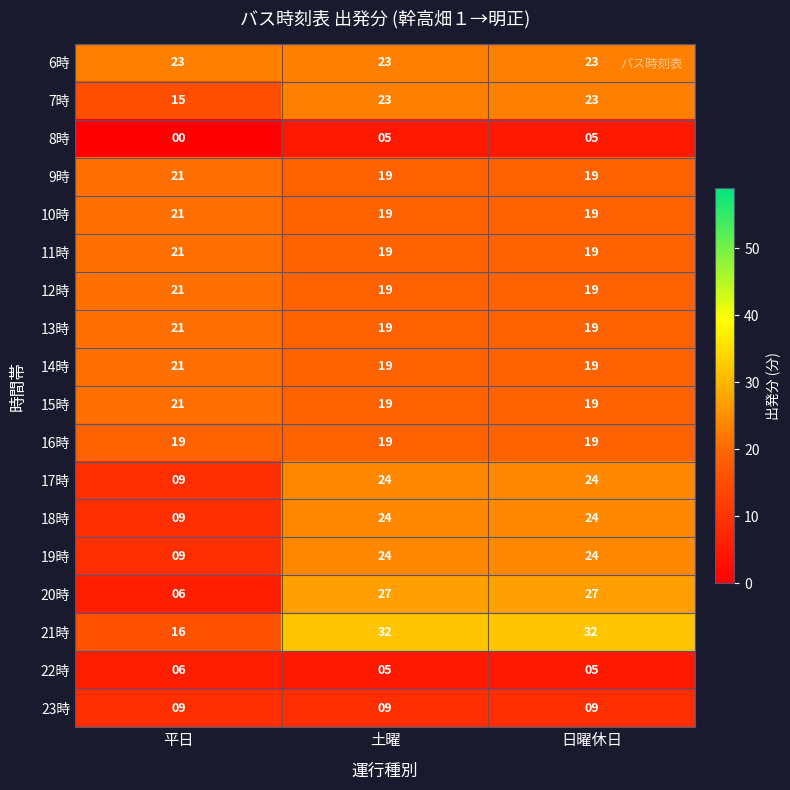

True or false: 12時 has a value of 21 at 平日.

True